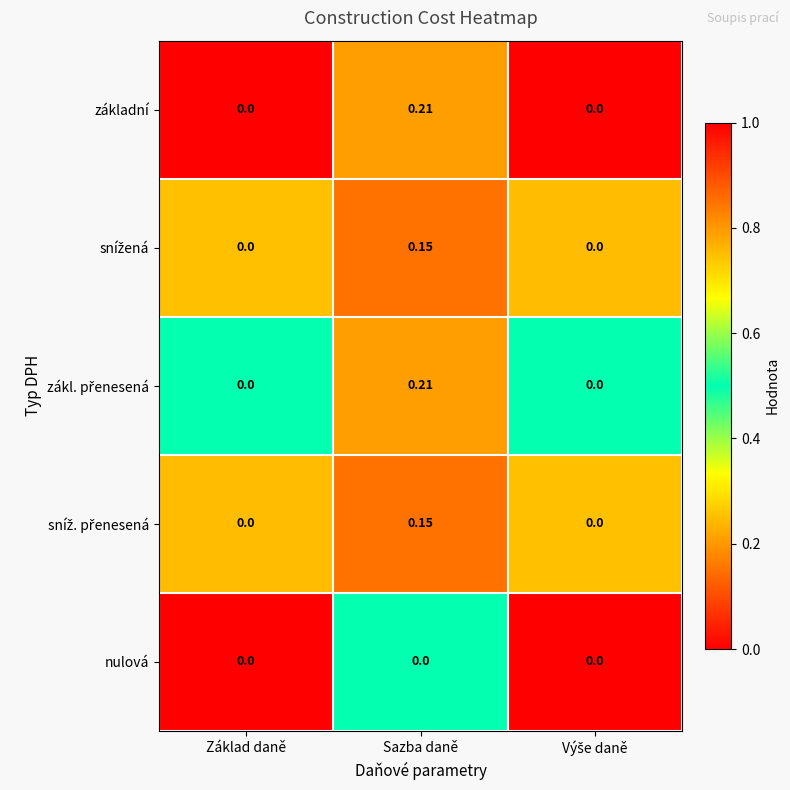

What is the difference between the highest and lowest values at Základ daně?

0.0